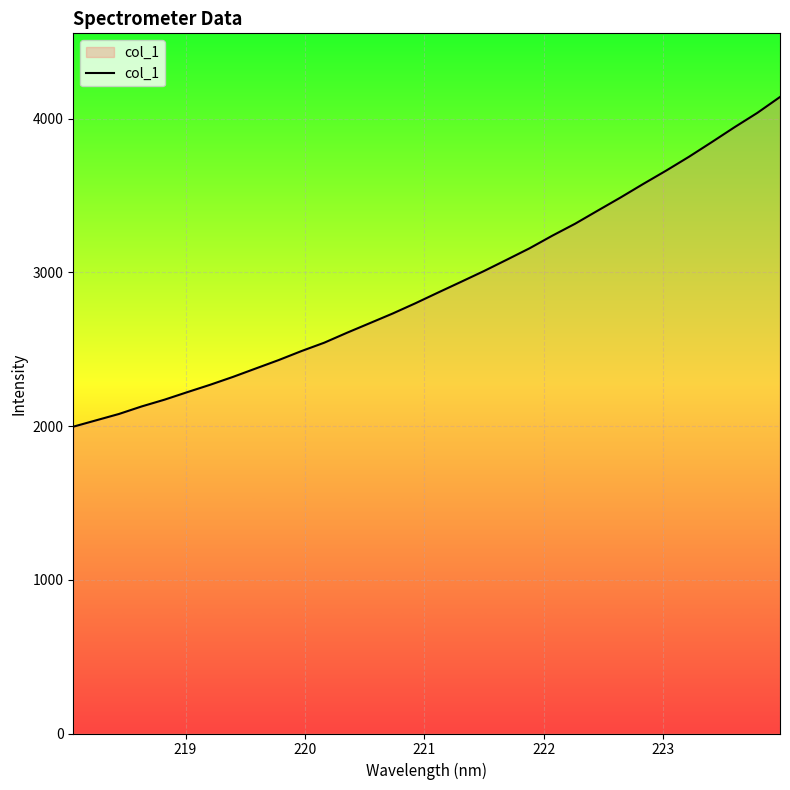

What is the greatest value displayed?

4140.1